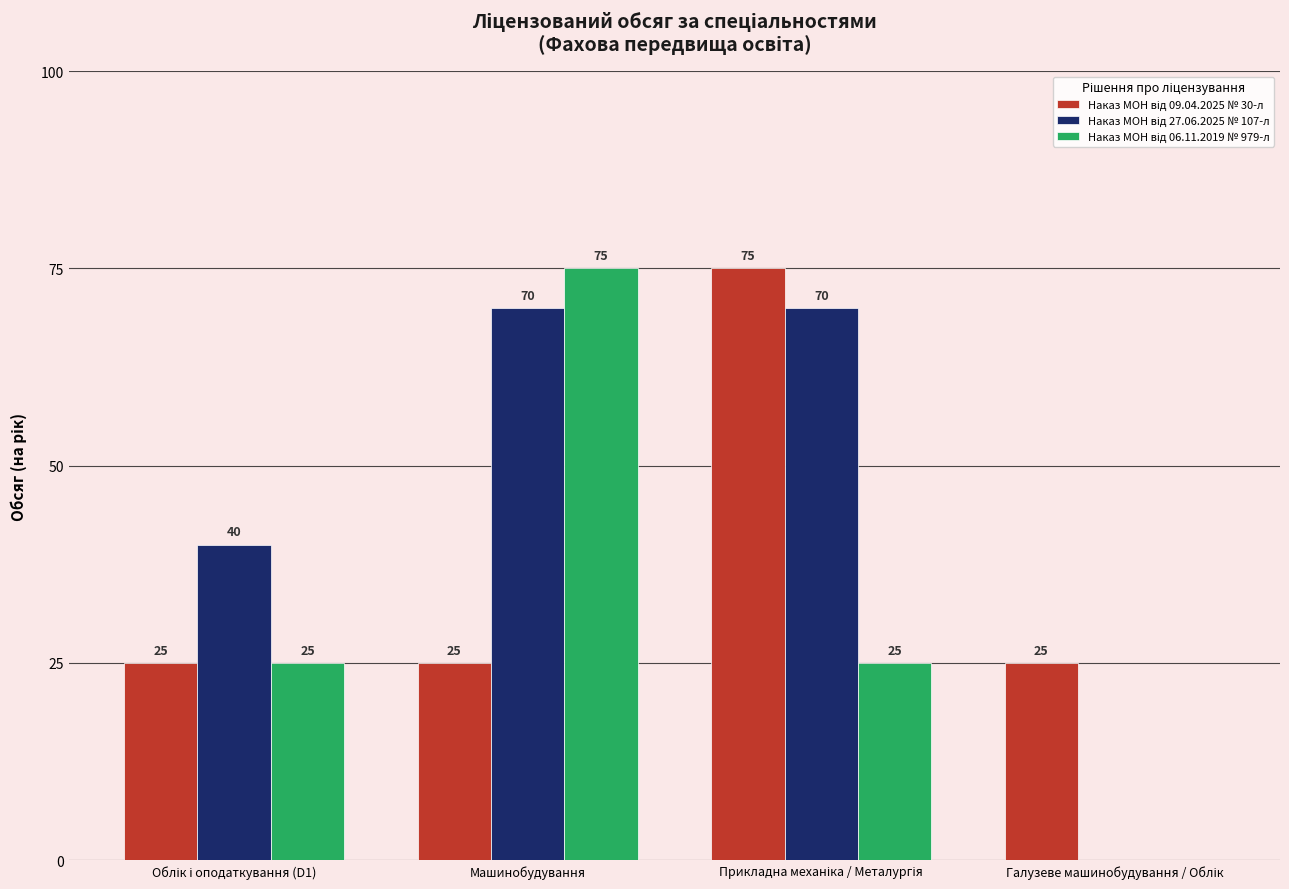

What is the greatest value displayed?

75